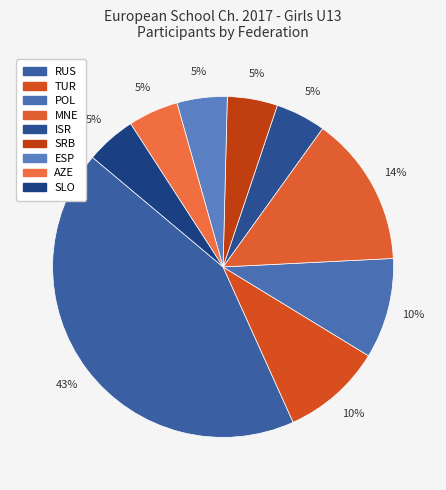

Which slice is the smallest?

ISR